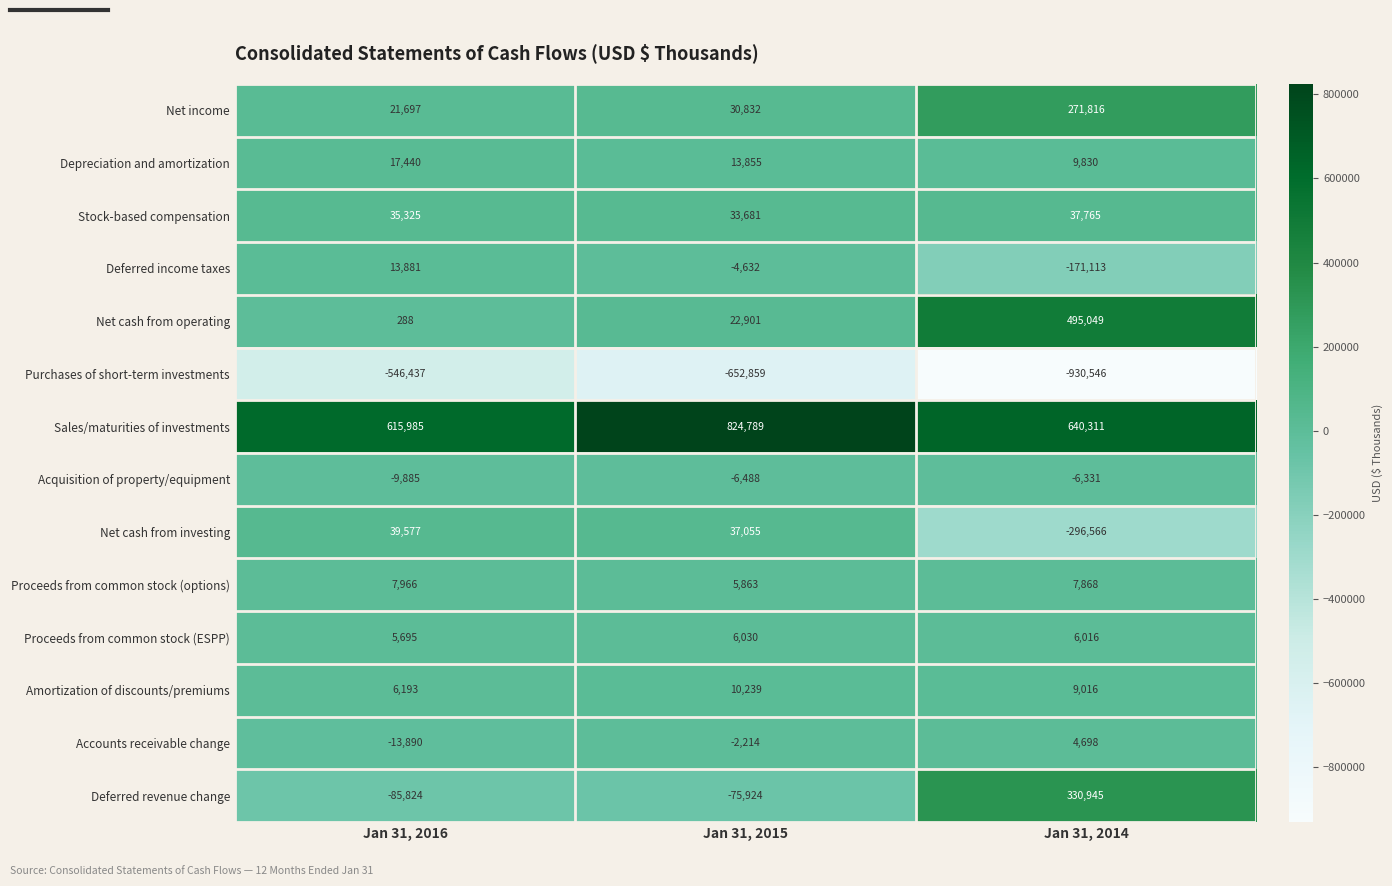

Which series has the largest total across all categories?

Sales/maturities of investments